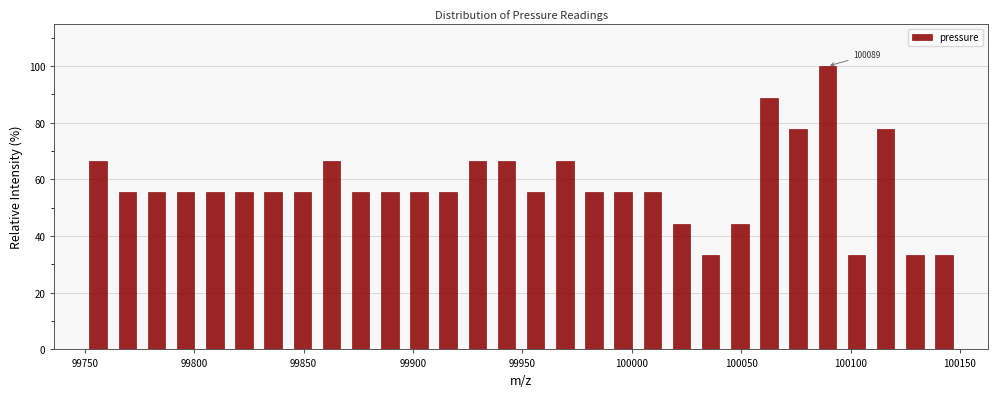

Around what value on the x-axis is the tallest bar? Give the approximate position of its centre, as read against the axis.

100090